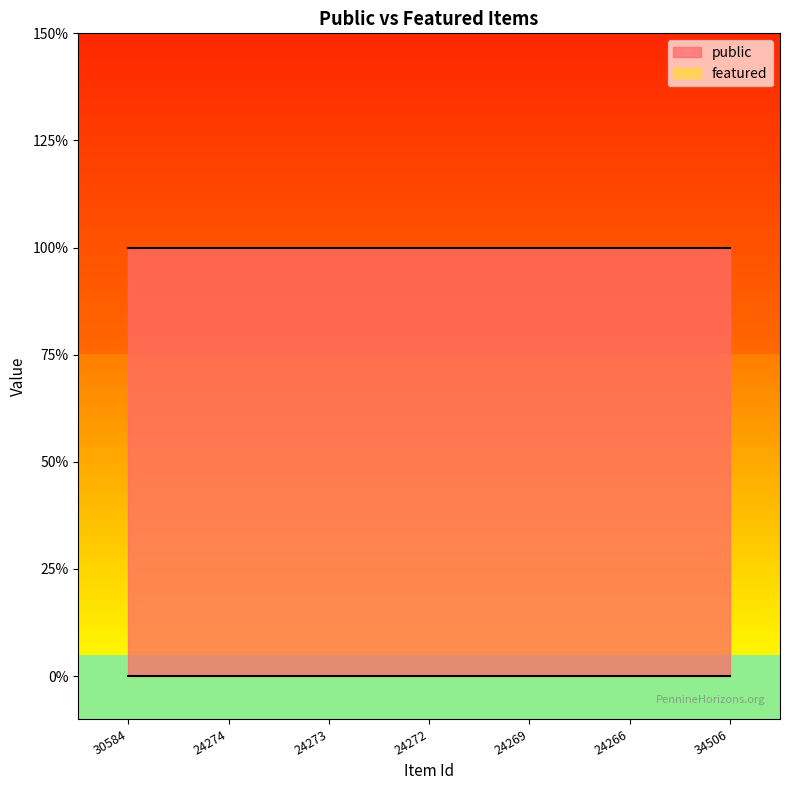

What is the average value of the public series?

1